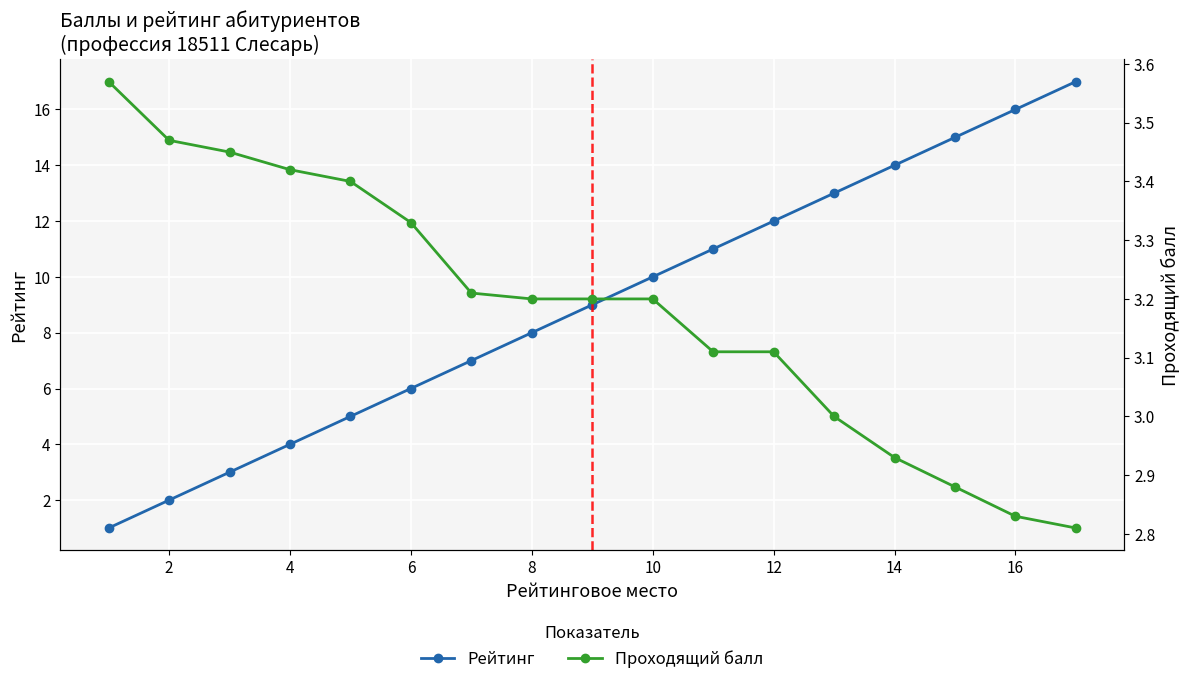

What are all the series names shown in the legend?

Рейтинг, Проходящий балл